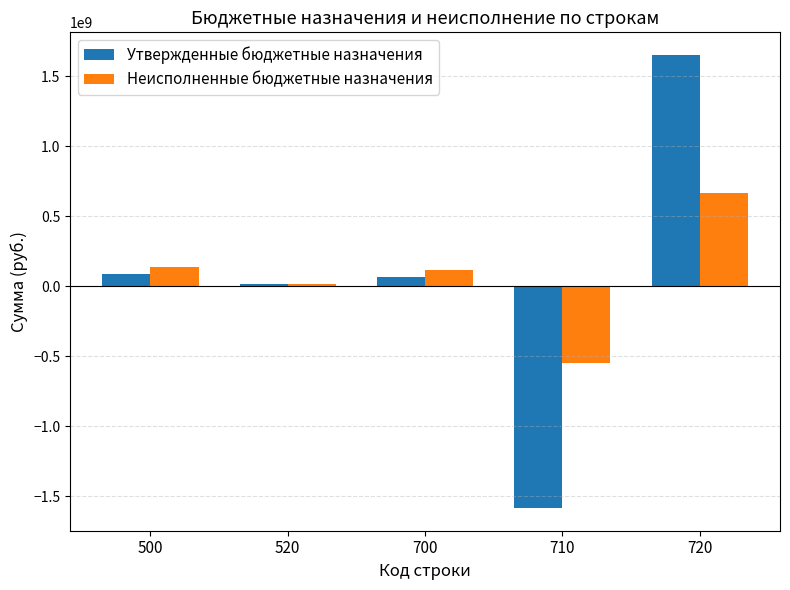

What are all the series names shown in the legend?

Утвержденные бюджетные назначения, Неисполненные бюджетные назначения